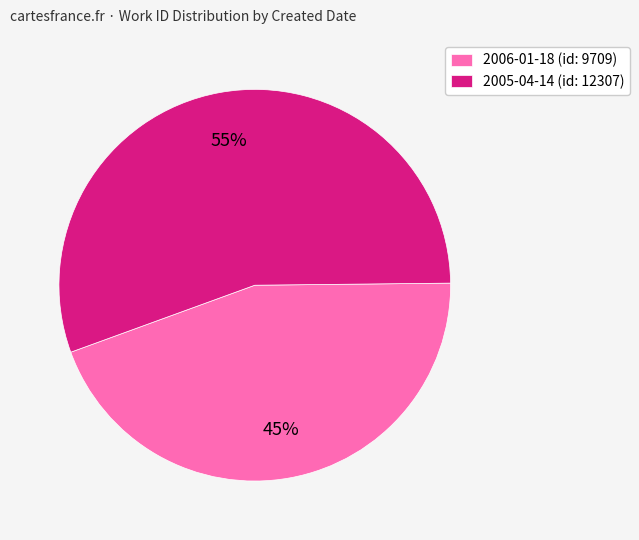

How many slices are in this pie chart?

2